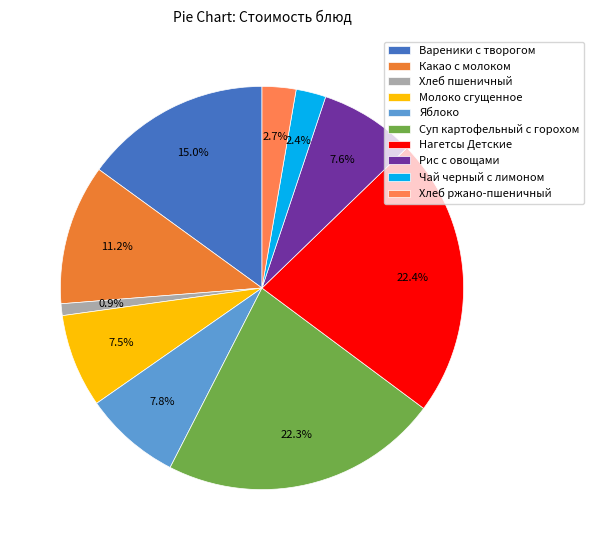

Approximately how many times larger is the value at Какао с молоком compared to Чай черный с лимоном?

4.7